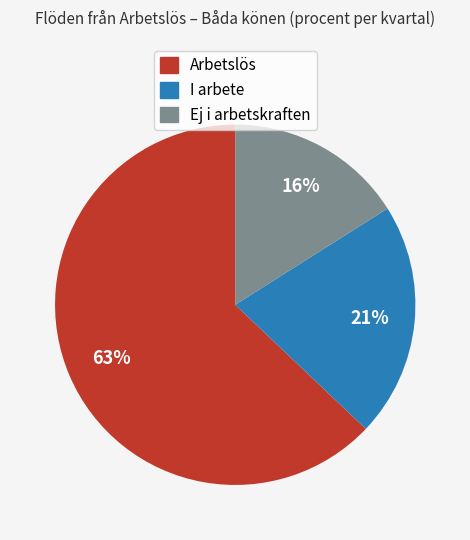

Approximately how many times larger is the value at Arbetslös compared to Ej i arbetskraften?

3.9